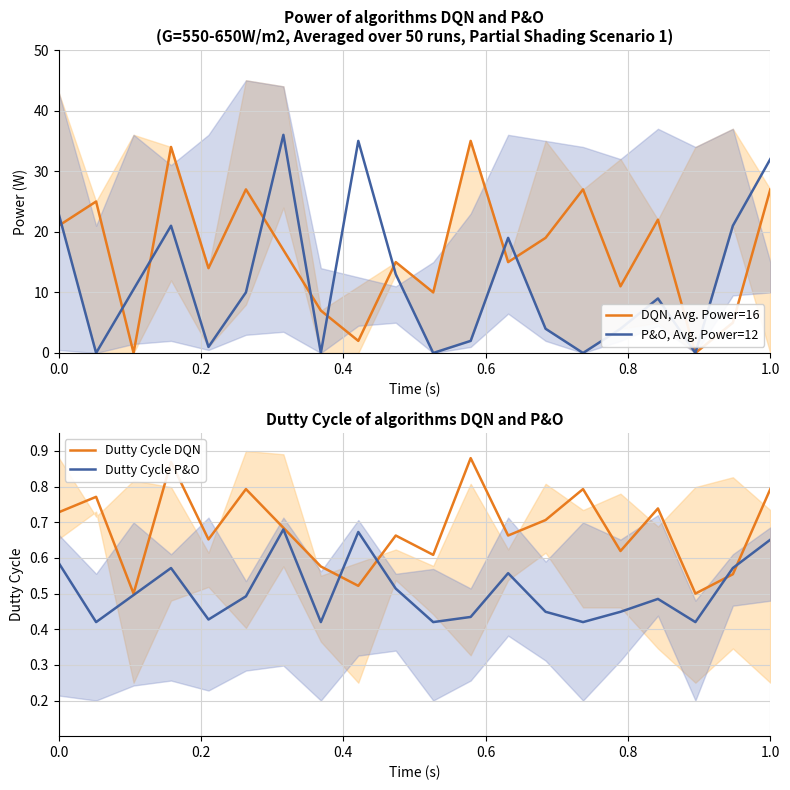

Is it true that DQN, Avg. Power=16 equals 15.9 at 1.0?

False